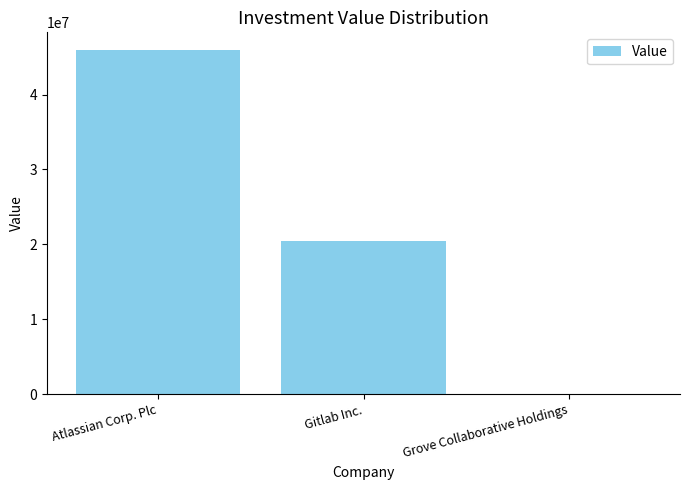

At which category does the chart reach its peak across all series?

Atlassian Corp. Plc